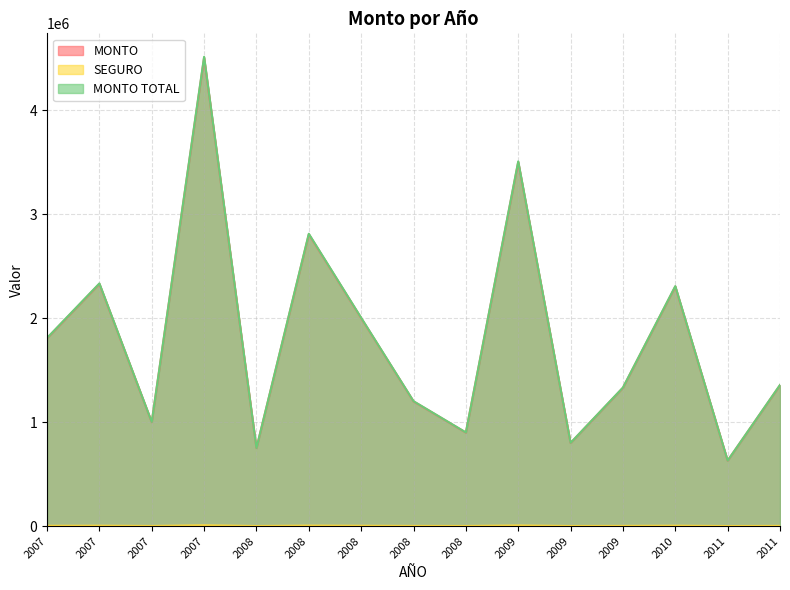

True or false: MONTO has more than 2 points higher than both neighbors.

True